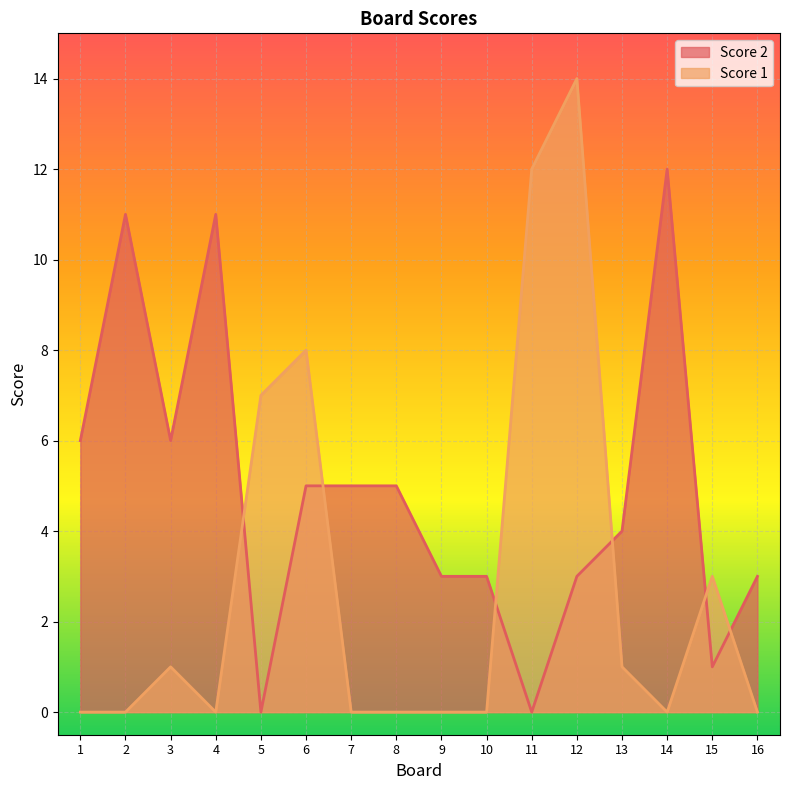

True or false: Score 1 has a value of -9 at 7.

False